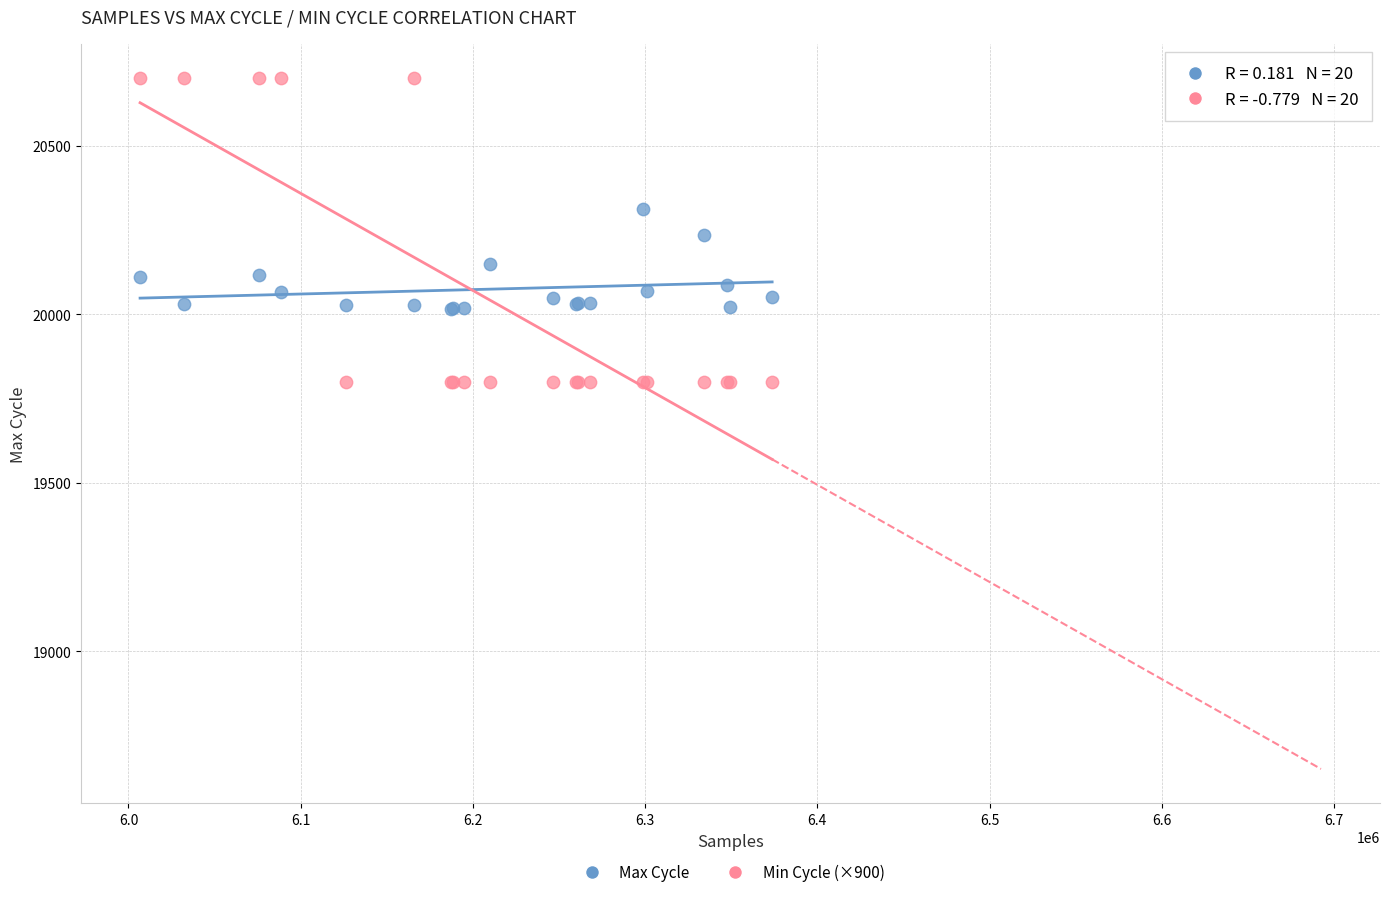

Which series reaches the minimum Y coordinate?

Min Cycle (×900)